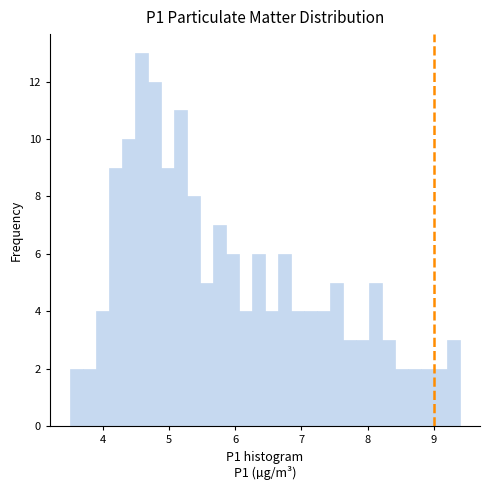

Around what value on the x-axis is the tallest bar? Give the approximate position of its centre, as read against the axis.

4.6